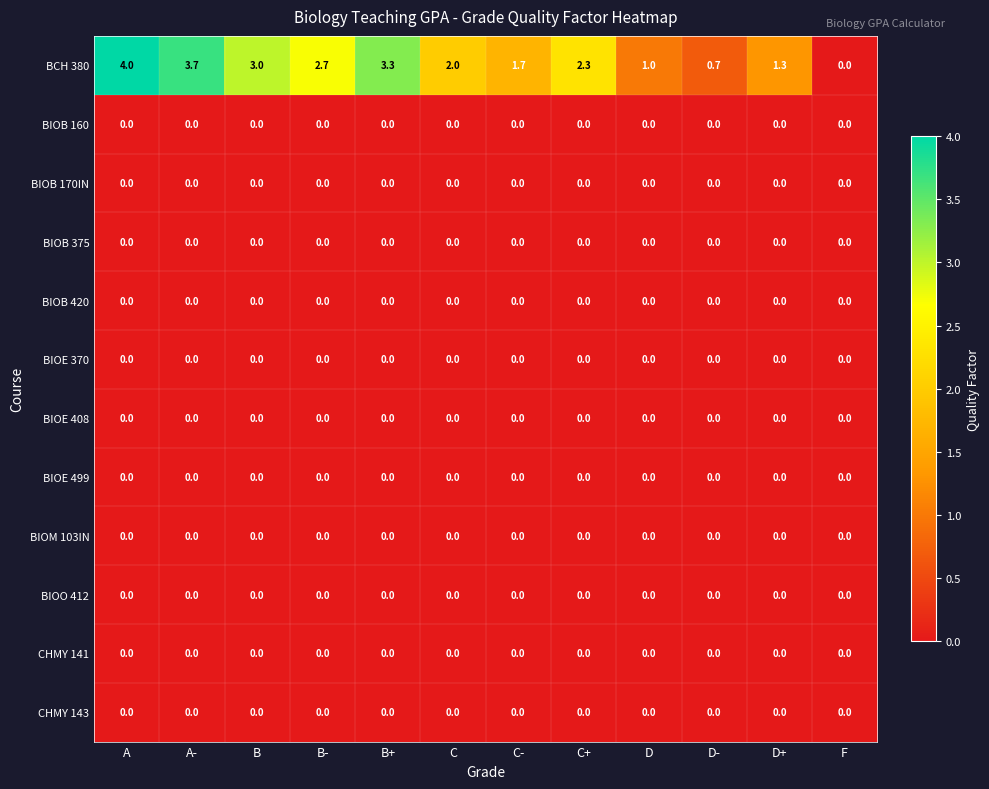

The value of BIOE 408 at B is 0.0. True or false?

True